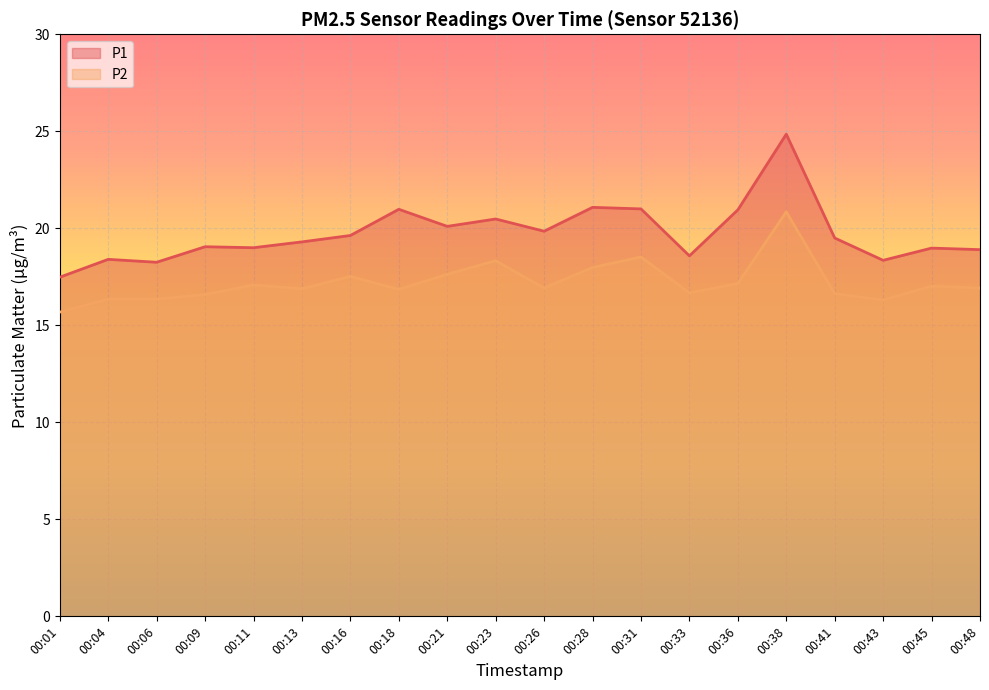

What is the average value of the P2 series?

17.2